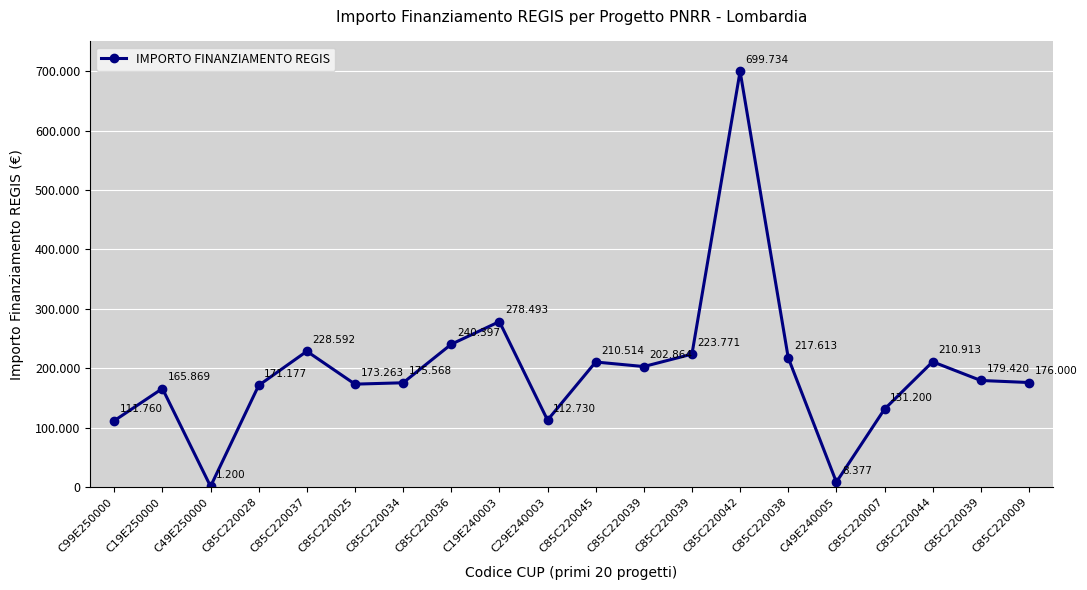

What is the ratio of the value at C85C220044 to the value at C85C220038?

1.0